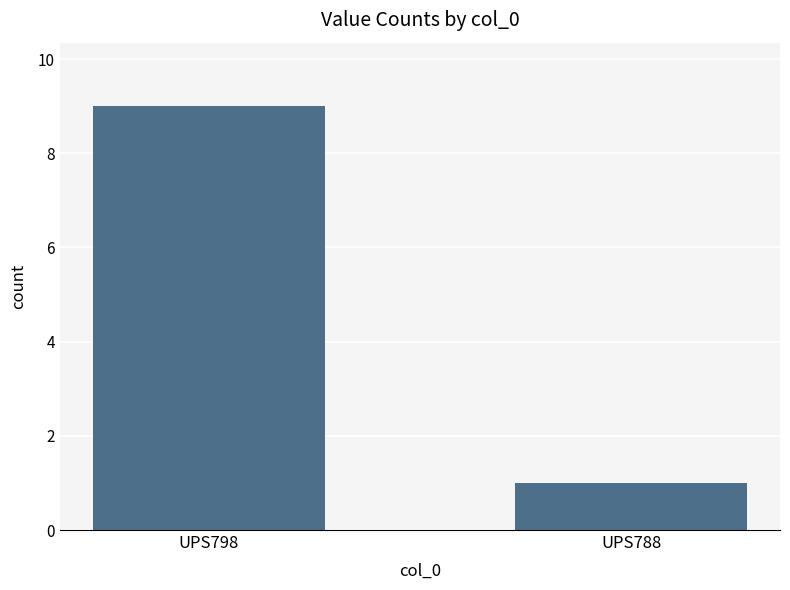

Between UPS788 and UPS798, which is larger?

UPS798